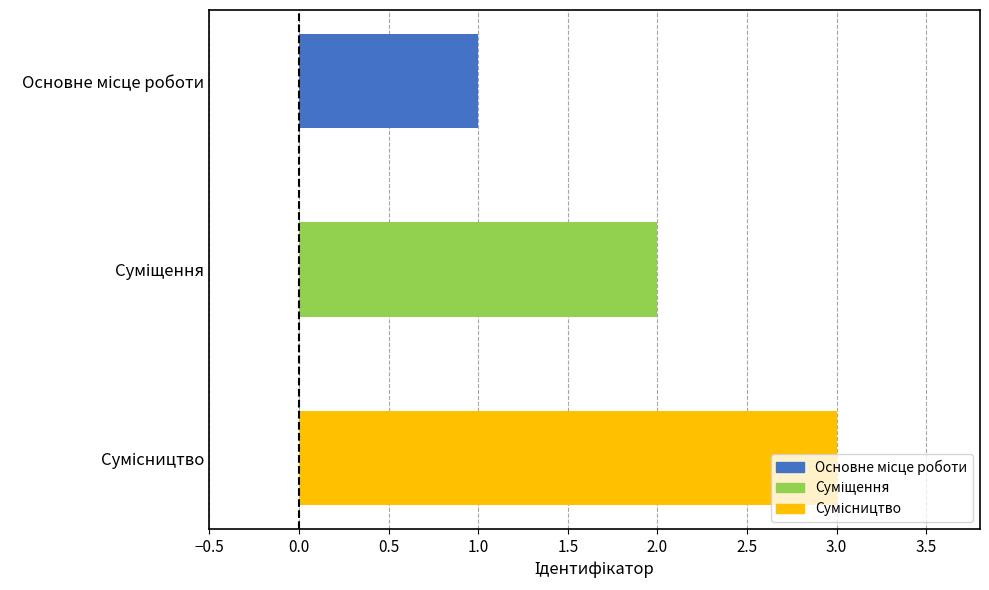

What is the maximum value shown in the chart?

3